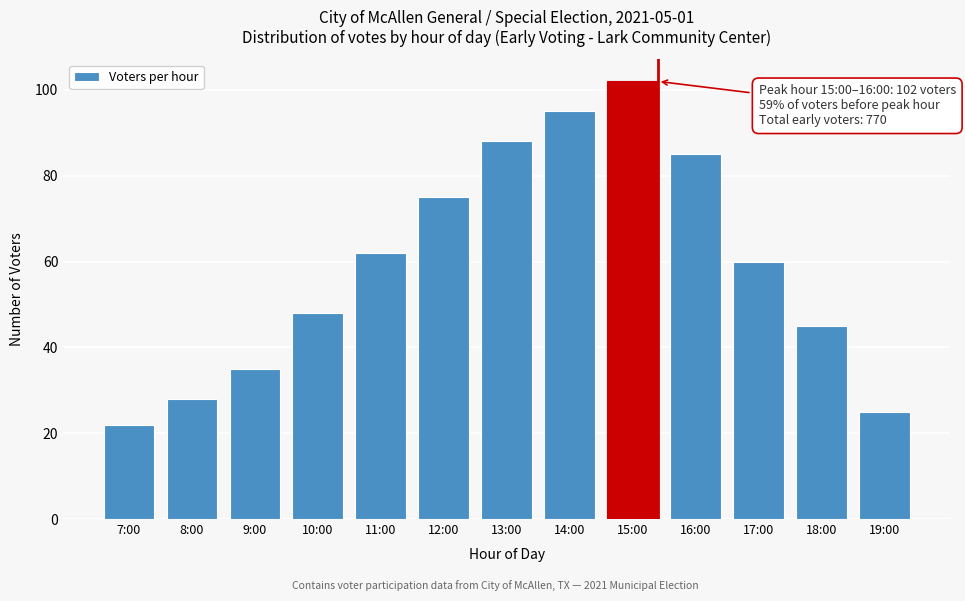

Reading left to right, transcribe all the data shown in this chart.

22	28	35	48	62	75	88	95	102	85	60	45	25